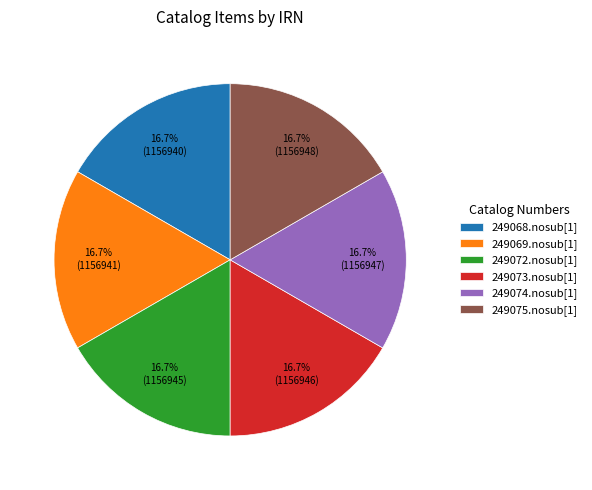

Approximately how many times larger is the value at 249073.nosub[1] compared to 249069.nosub[1]?

1.0